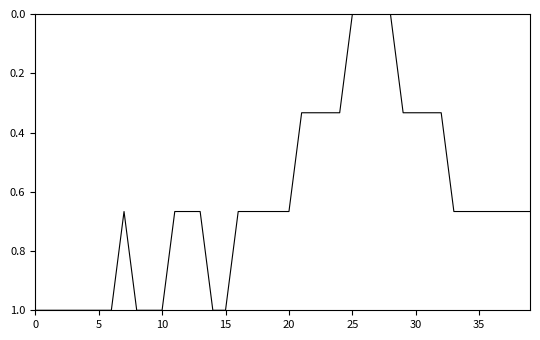

What is the greatest value displayed?

1.0